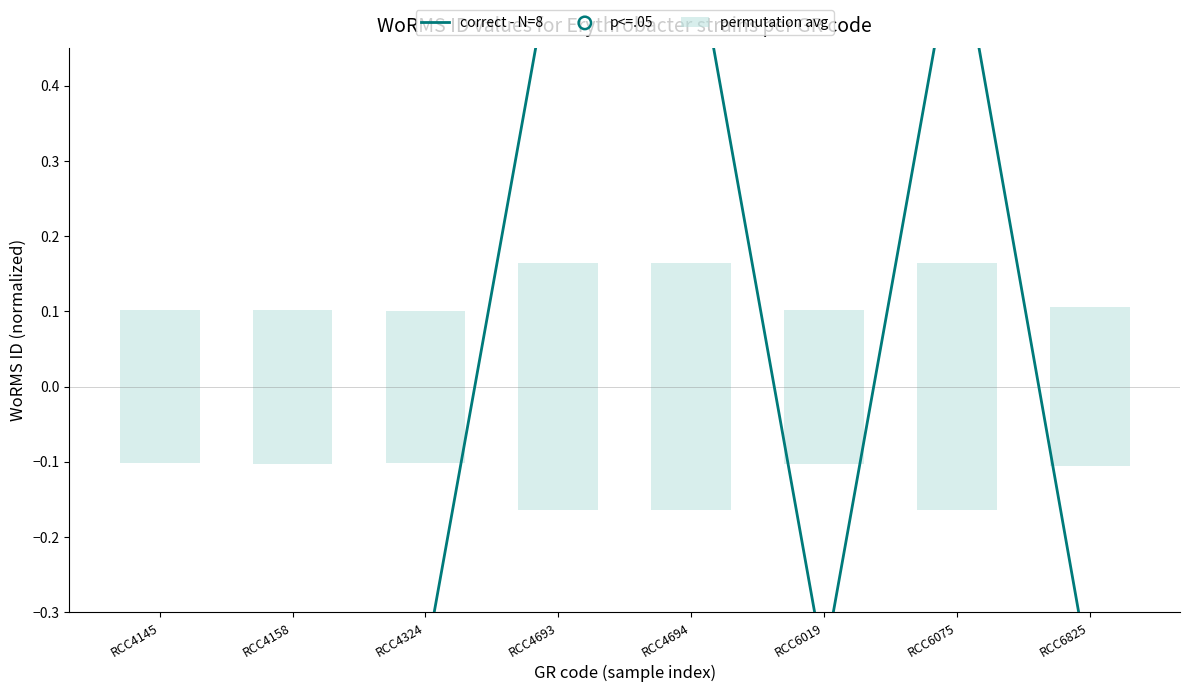

Between RCC4158 and RCC6019, which is larger?

RCC4158